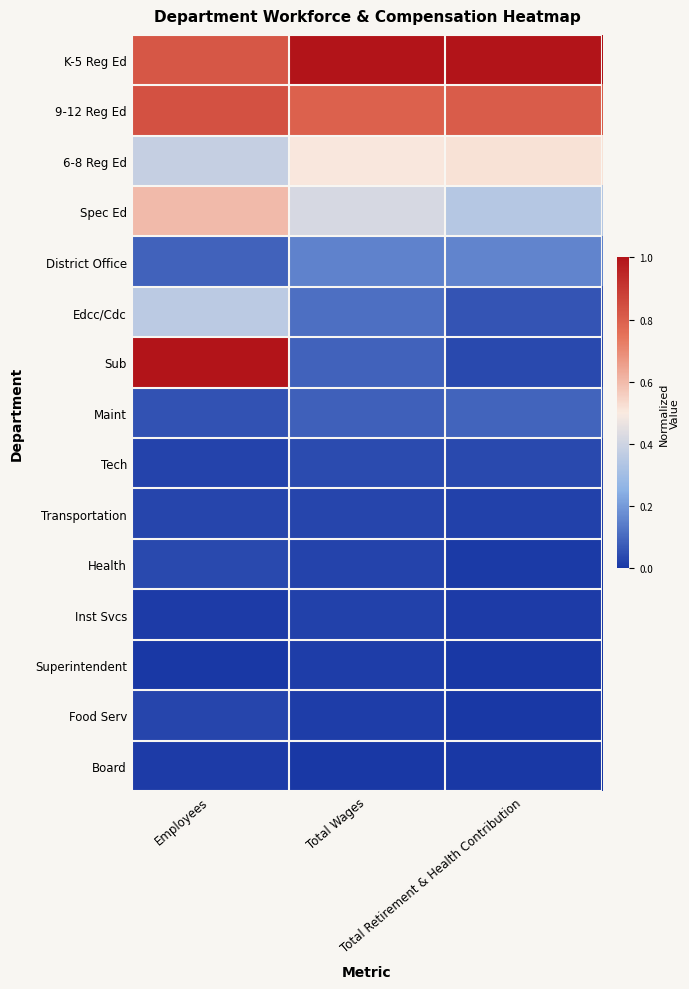

Which category has the lowest value across all series?

Employees